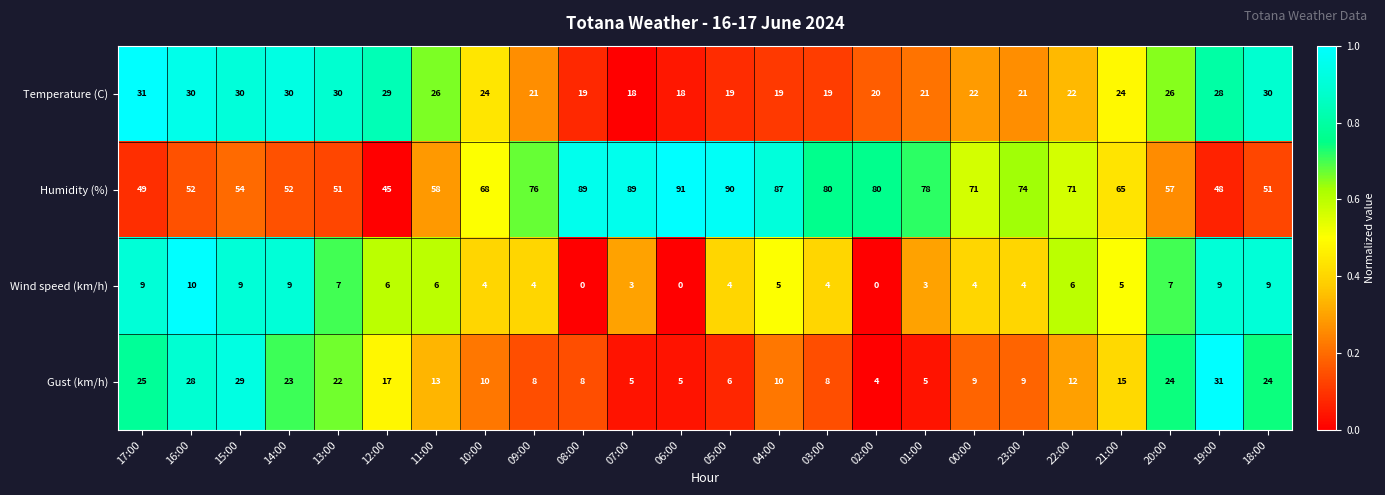

Which series has the widest spread of values?

Humidity (%)